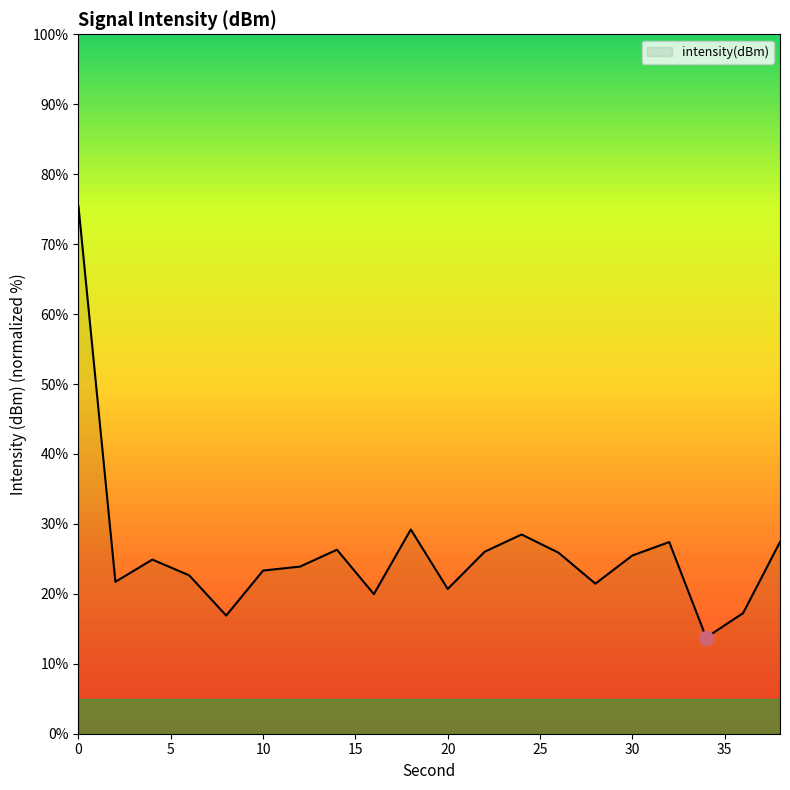

What is the minimum value shown in the chart?

13.8